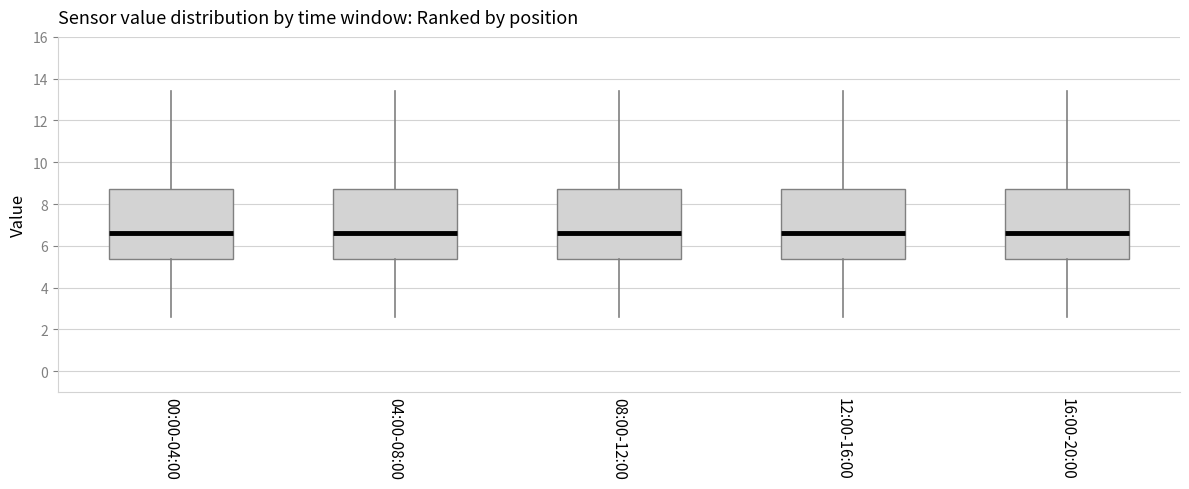

Reading left to right, transcribe this box plot: for each box, give where its median line is, the range the box spans, and where its two whiskers end, as read against the y-axis. The values are not printed on the chart, so give them approximately, as read against the axis.

00:00-04:00: median 6.6, box 5.4 to 8.8, whiskers 2.6 to 13.4
04:00-08:00: median 6.6, box 5.4 to 8.8, whiskers 2.6 to 13.4
08:00-12:00: median 6.6, box 5.4 to 8.8, whiskers 2.6 to 13.4
12:00-16:00: median 6.6, box 5.4 to 8.8, whiskers 2.6 to 13.4
16:00-20:00: median 6.6, box 5.4 to 8.8, whiskers 2.6 to 13.4